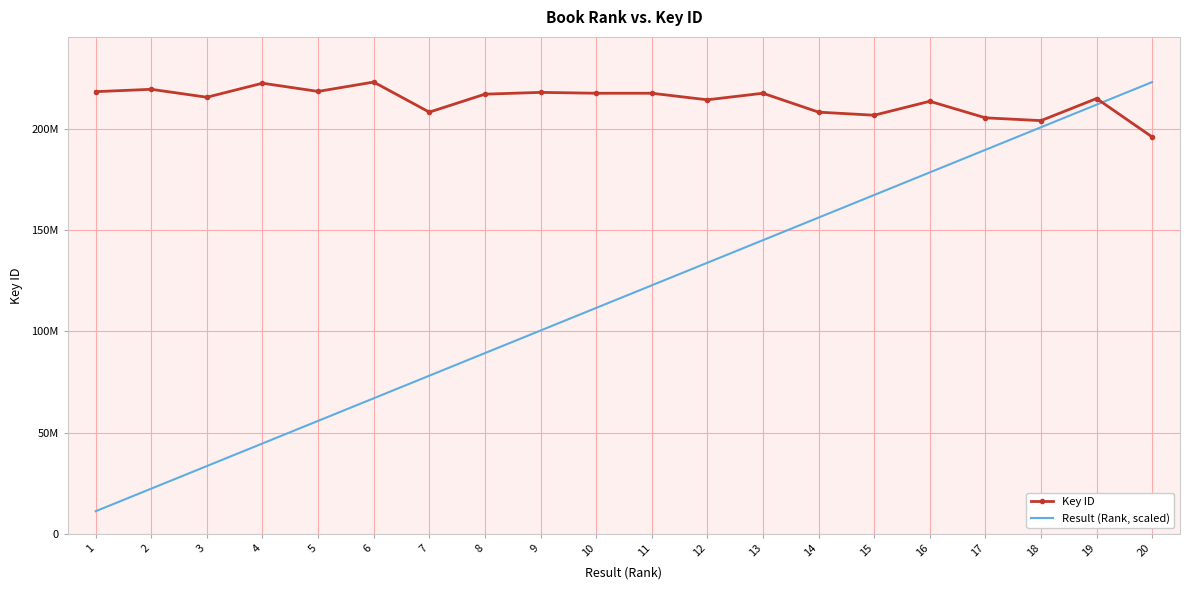

Rank the series by their average value, from highest to lowest.

Key ID, Result (Rank, scaled)